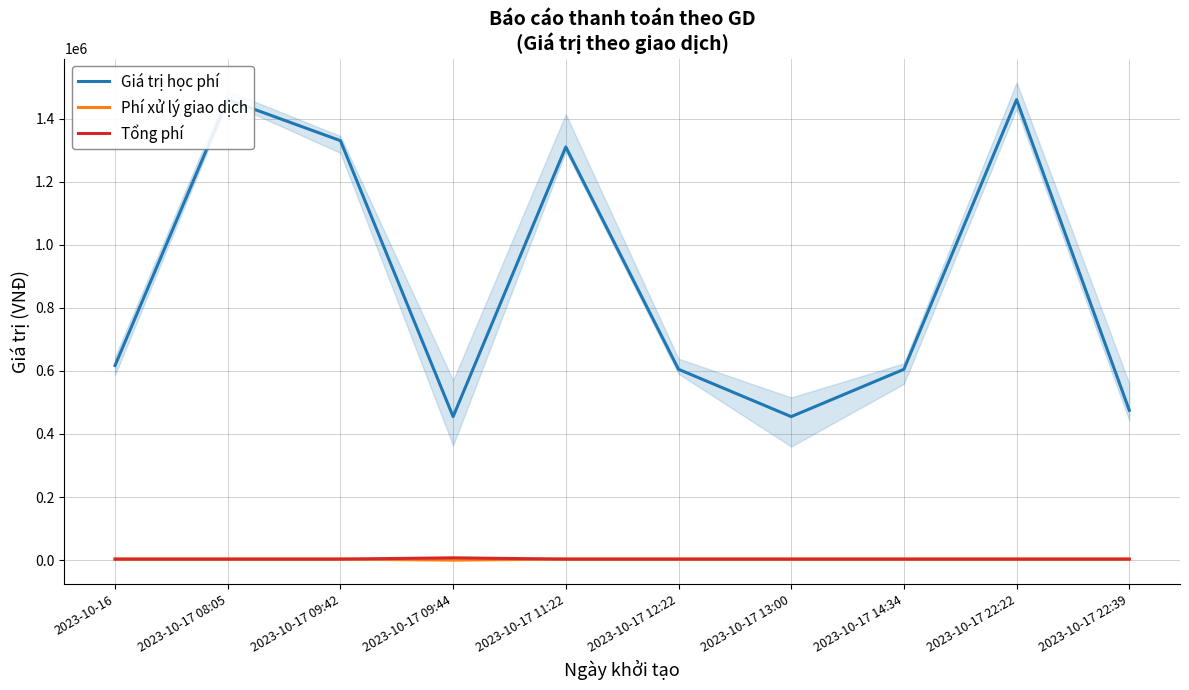

How many data points in Tổng phí are above 3300?

1